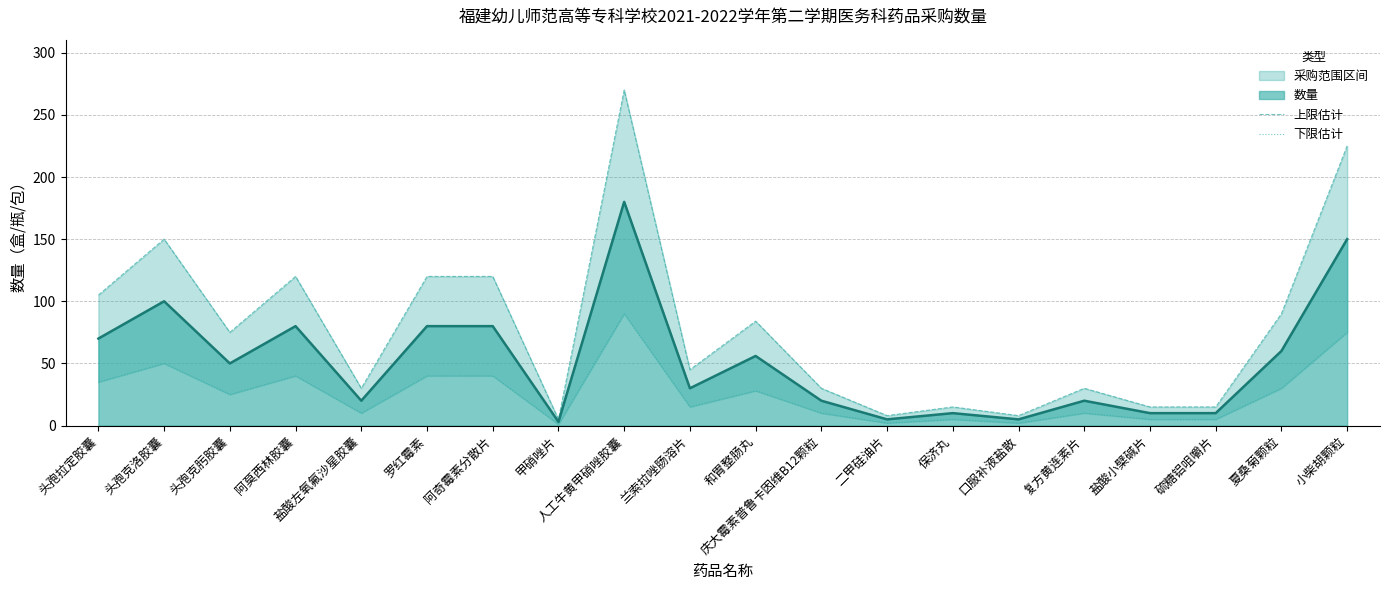

What is the difference between the second highest and second lowest values in the 上限估计 series?

217